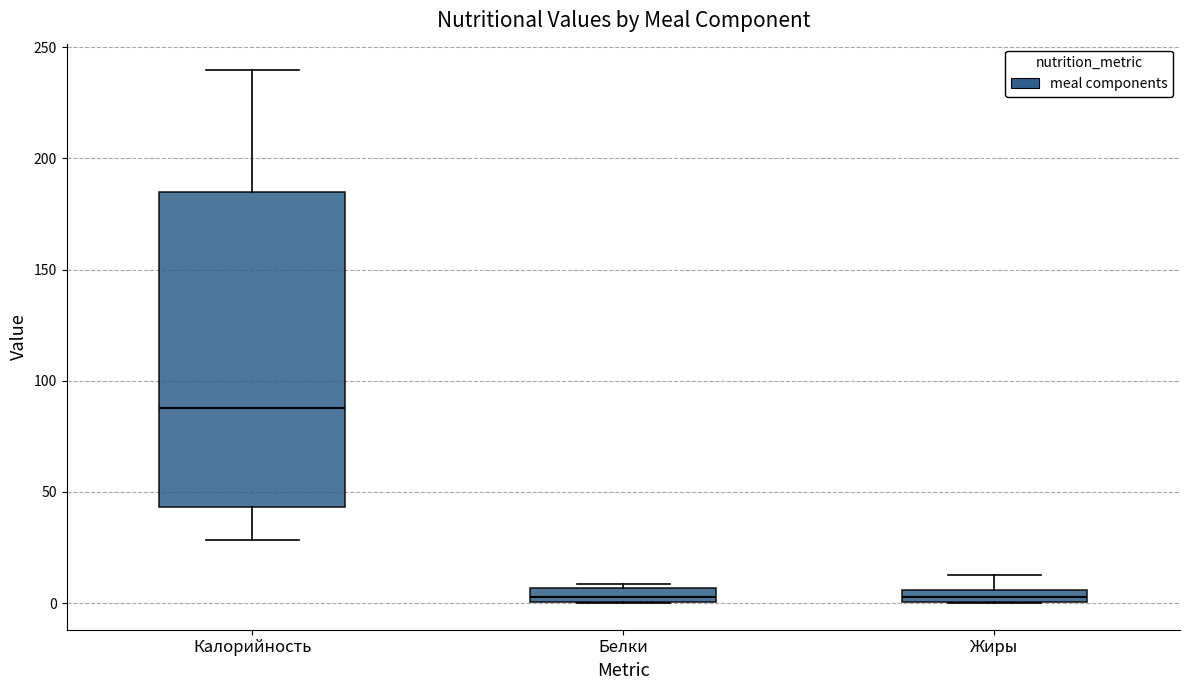

Where is the lower edge of the box for Белки on the y-axis? The values are not printed on the chart, so give them approximately, as read against the axis.

0